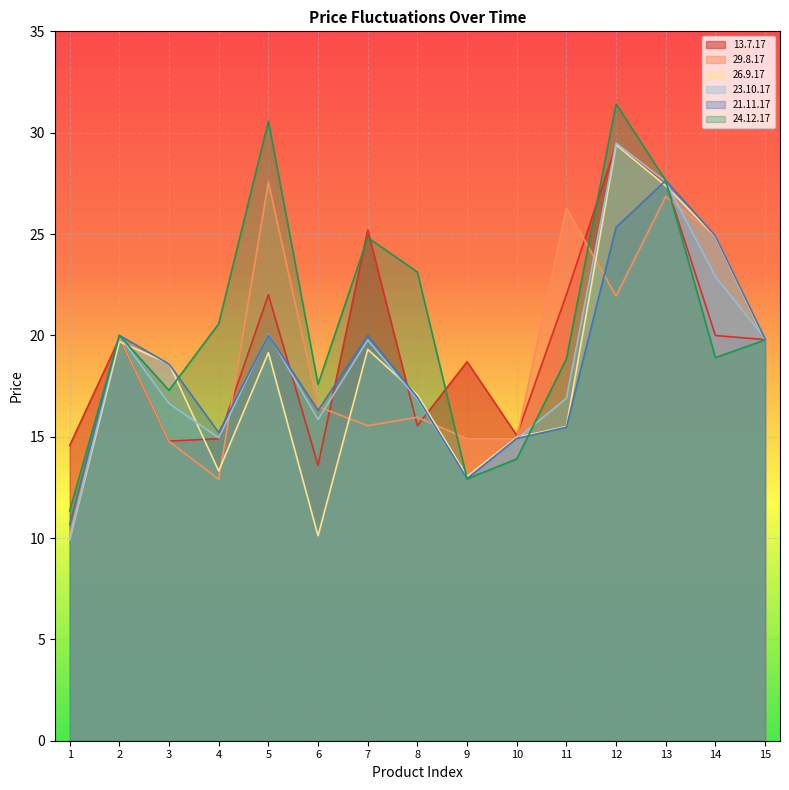

How many times do 21.11.17 and 26.9.17 cross each other?

4